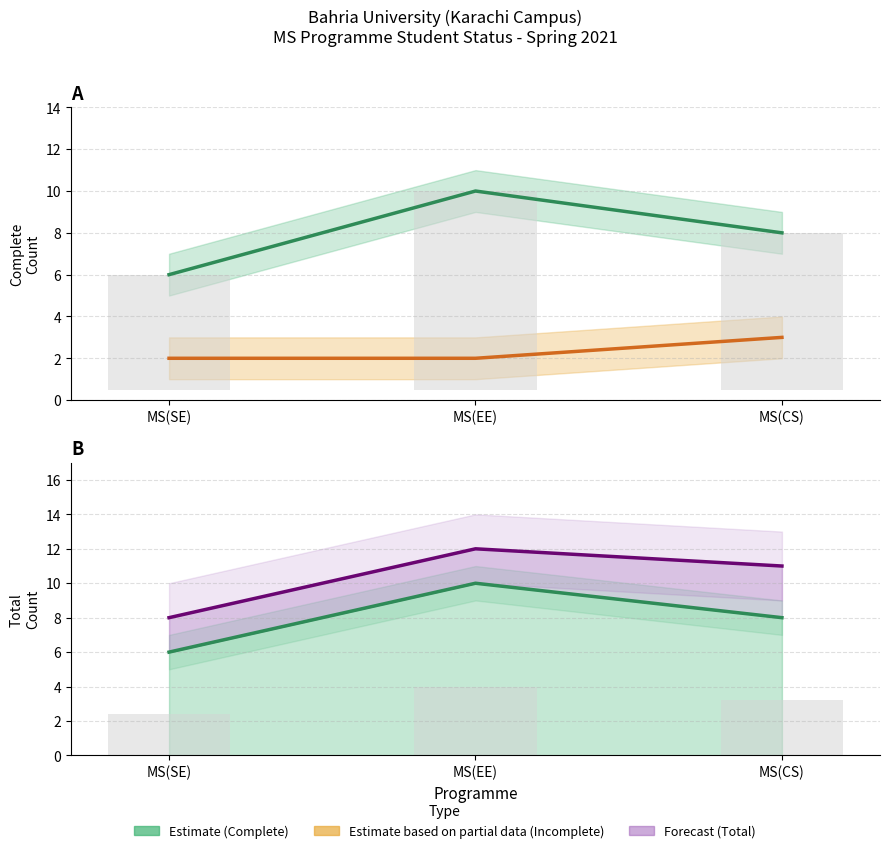

Is it true that Complete (Estimate) equals 18 at MS(EE)?

False